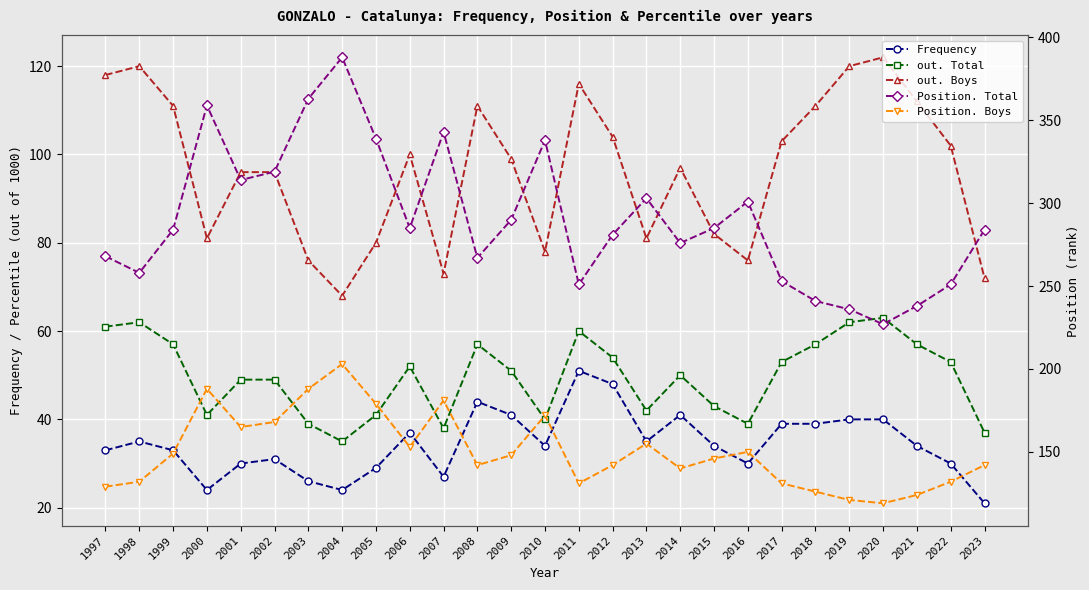

What is the difference between the highest and lowest values at 2017?

214